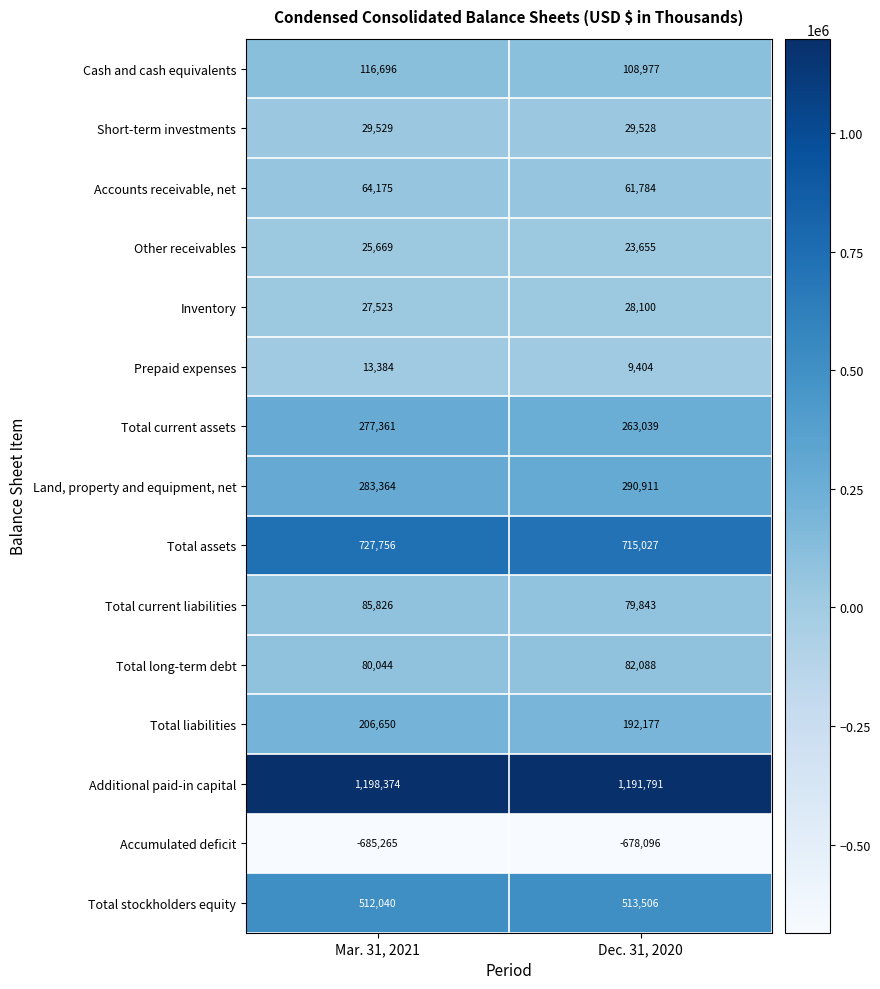

Count the number of data series in this chart.

15